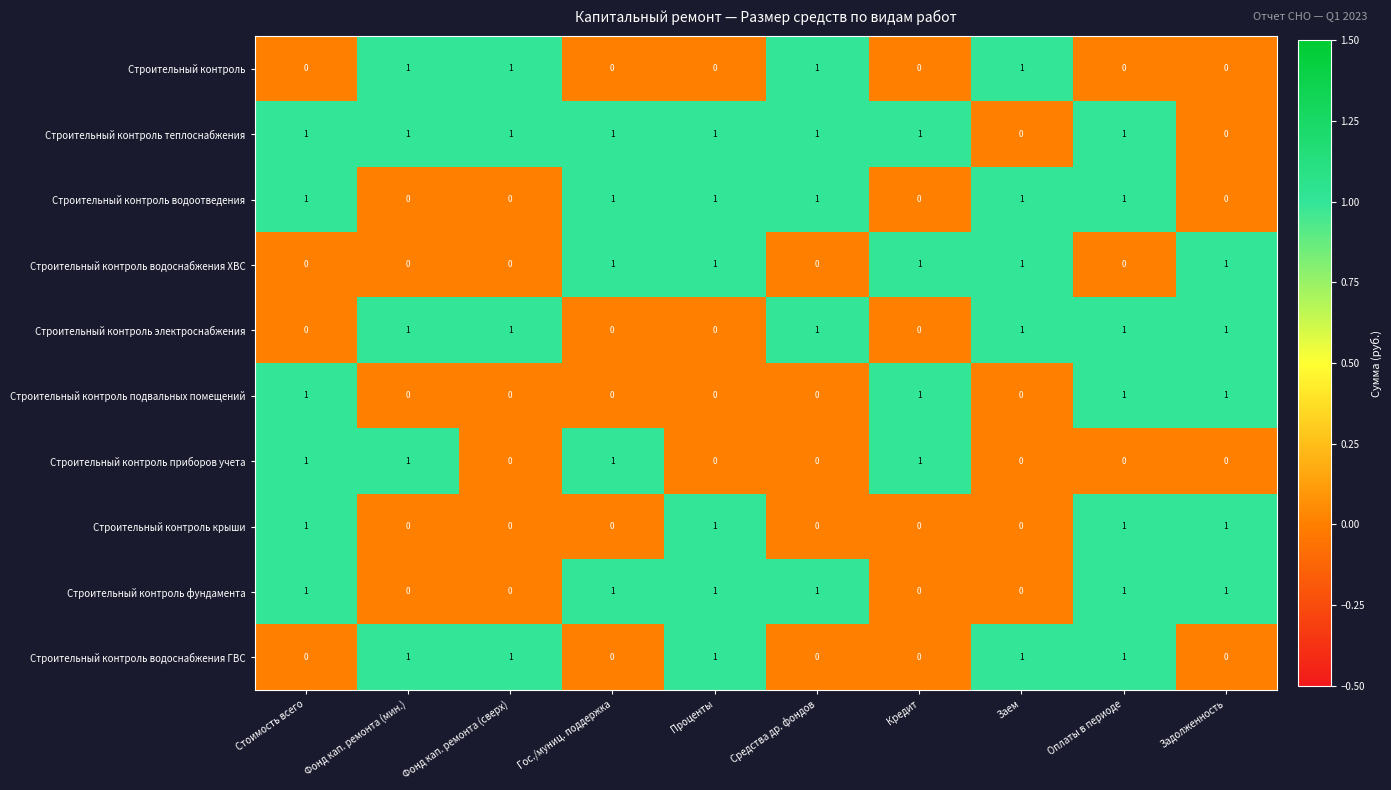

What is the spread (max minus min) of values at Средства др. фондов?

1